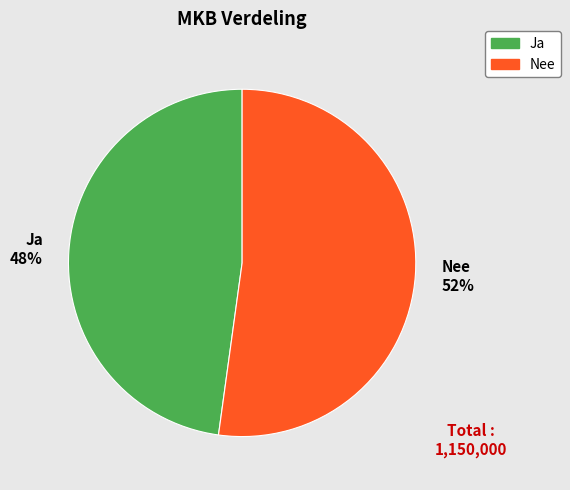

The Ja slice represents 48% of the pie. True or false?

True